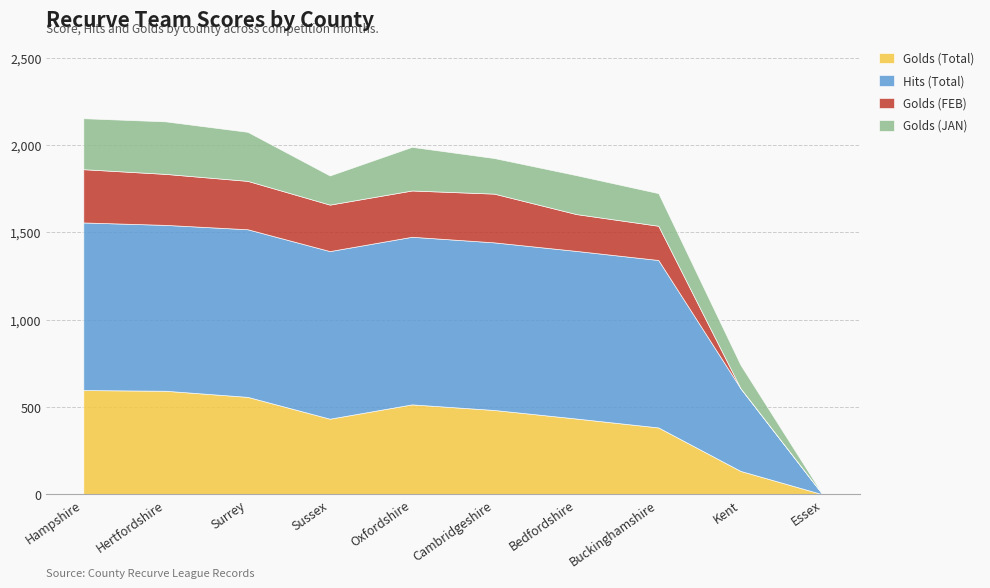

At which category does the chart reach its minimum across all series?

Essex